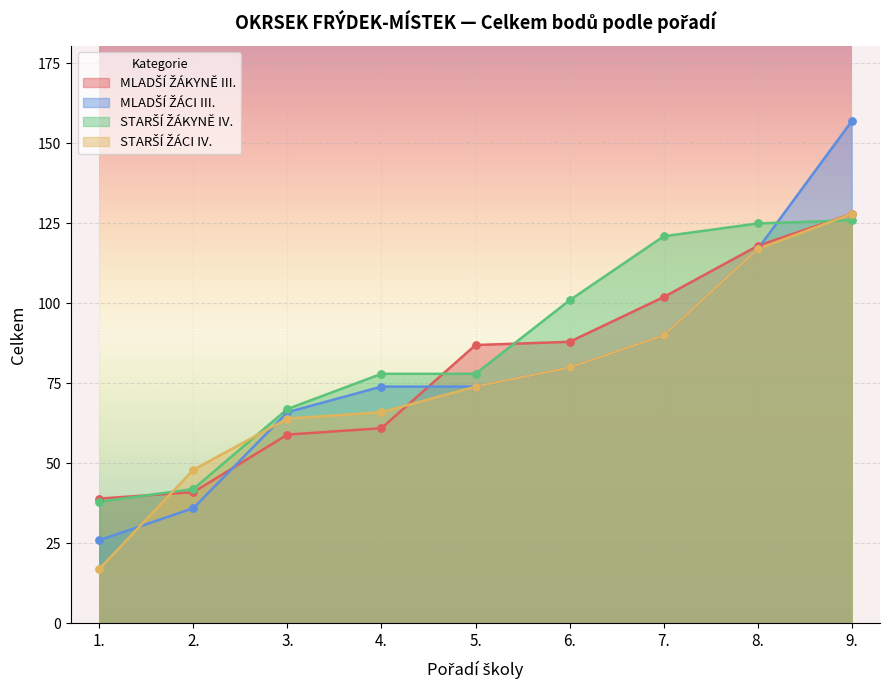

Is the value of MLADŠÍ ŽÁKYNĚ III. at 9. greater than the value of STARŠÍ ŽÁKYNĚ IV. at 2.?

Yes